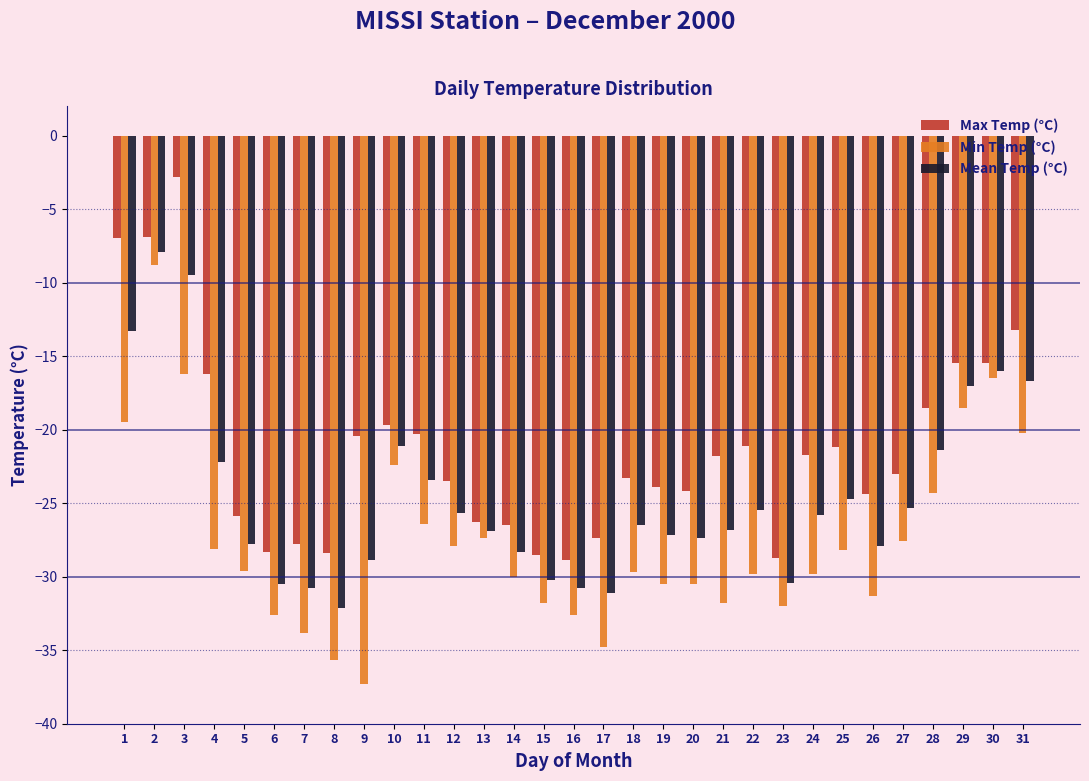

Which category has the highest value across all series?

3